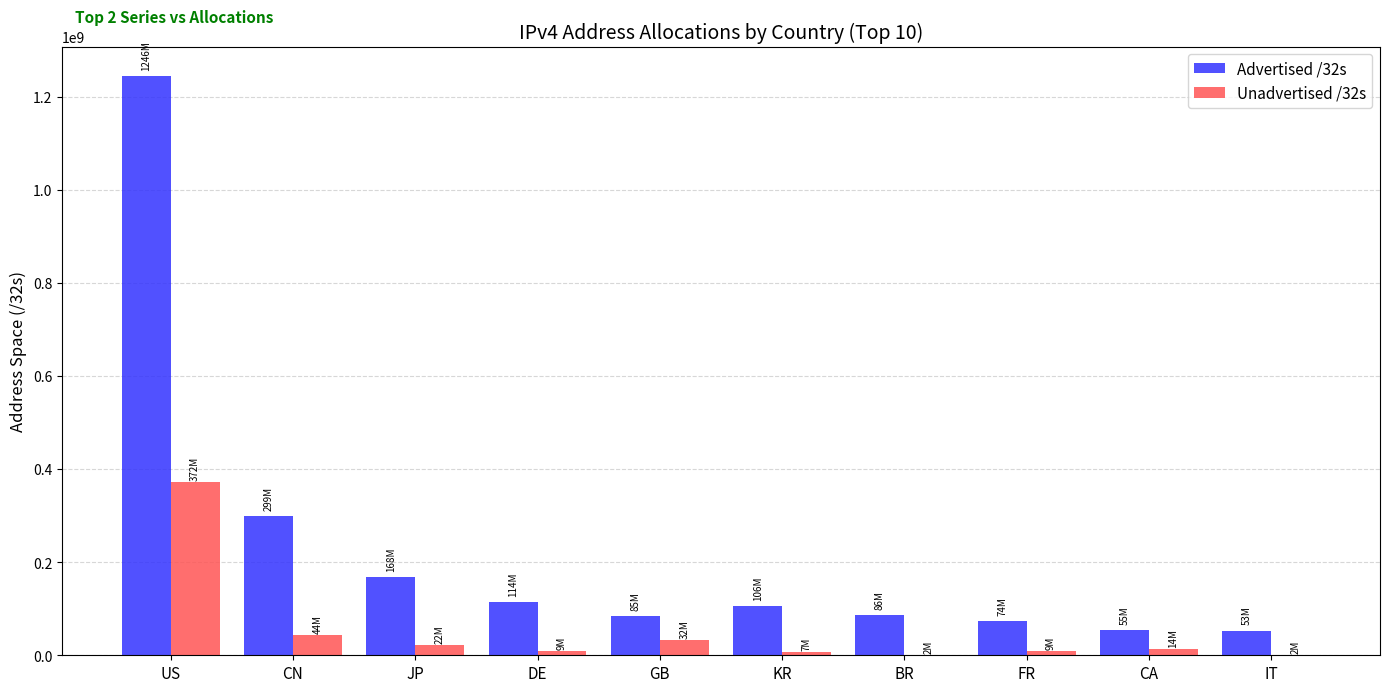

Which category has the highest value in the Unadvertised /32s series?

US